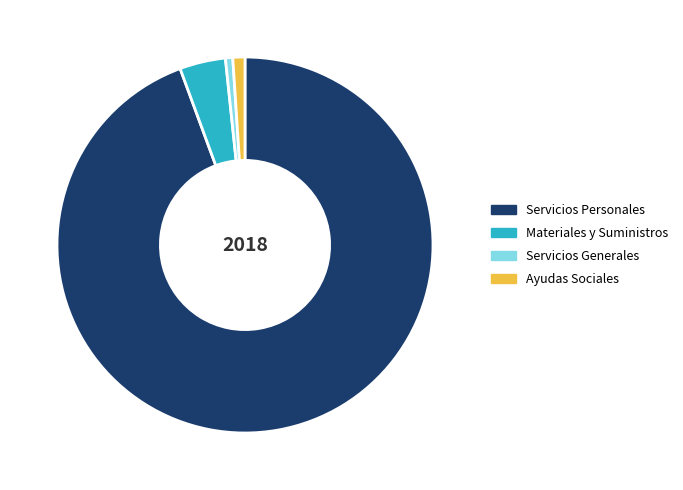

Is it true that Servicios Generales is 1% of the pie?

True